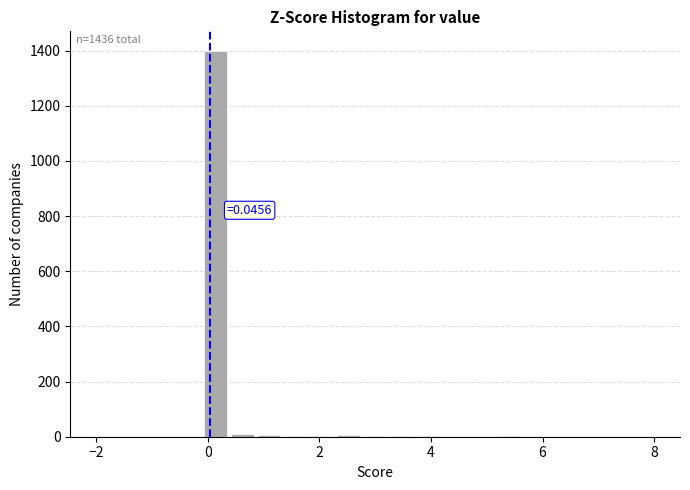

Around what value on the x-axis is the tallest bar? Give the approximate position of its centre, as read against the axis.

0.2